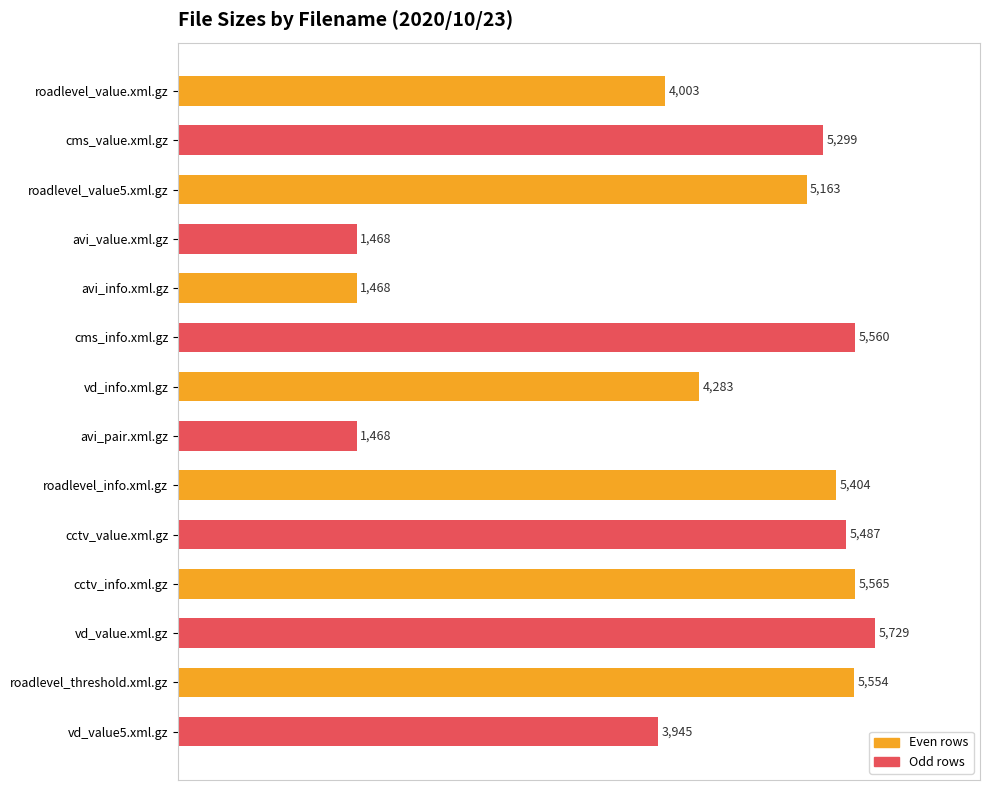

Are the bars horizontal?

Yes